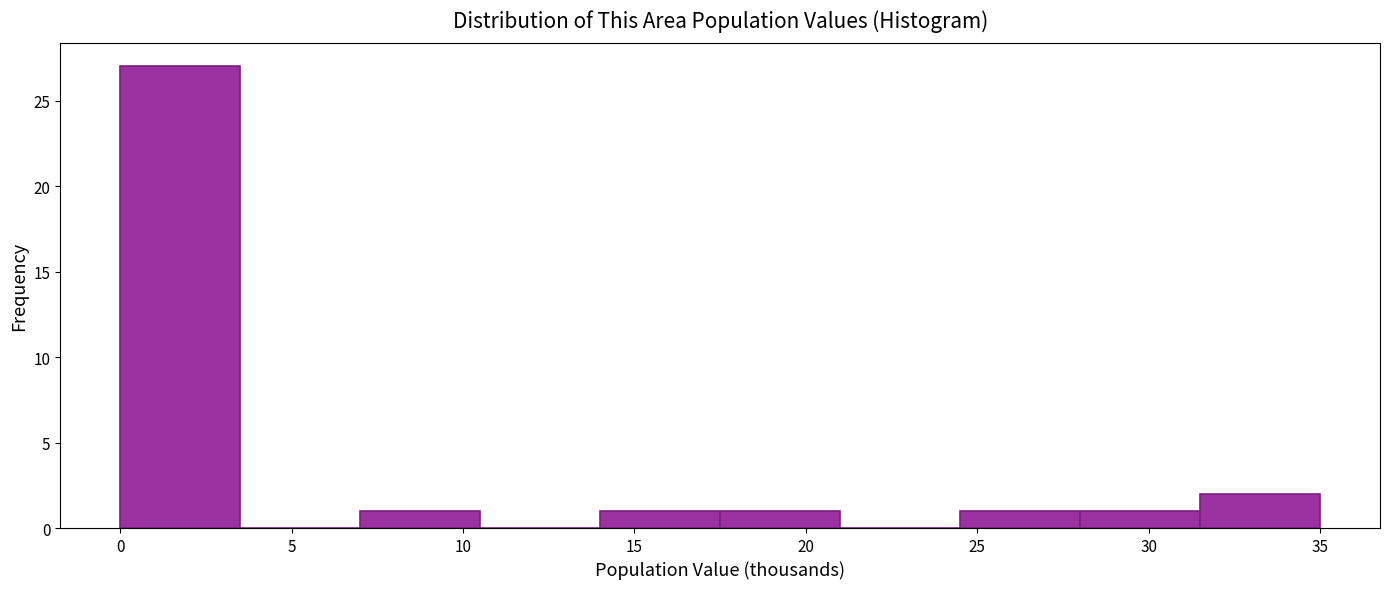

Reading left to right, list every bar in this chart as the range it spans on the x-axis followed by its height. The values are not printed on the chart, so give them approximately, as read against the axis.

0.0 to 3.5: 27
3.5 to 7.0: 0
7.0 to 10.5: 1
10.5 to 14.0: 0
14.0 to 17.5: 1
17.5 to 21.0: 1
21.0 to 24.5: 0
24.5 to 28.0: 1
28.0 to 31.5: 1
31.5 to 35.0: 2